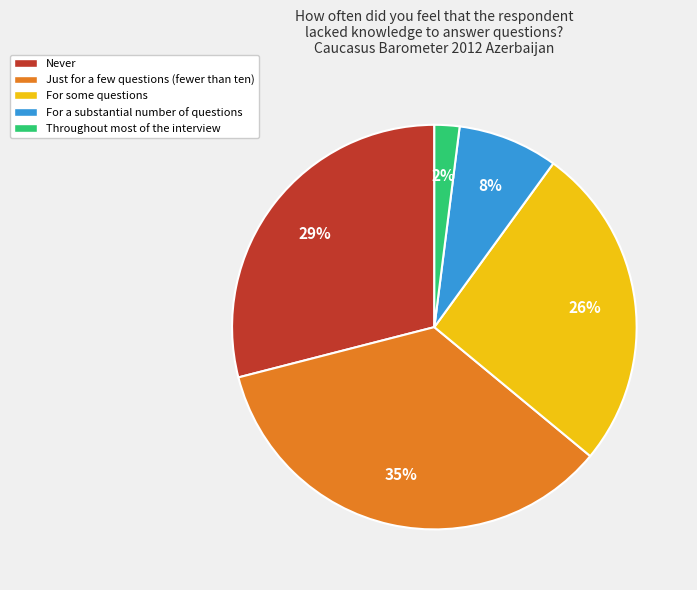

The Never slice represents 38% of the pie. True or false?

False